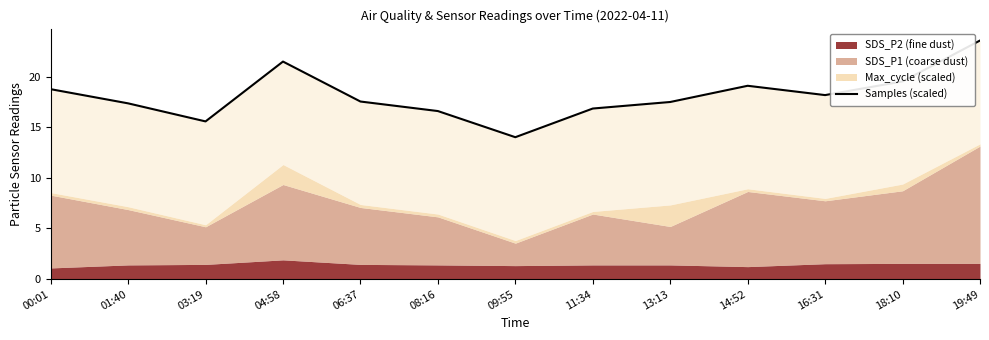

Count the number of categories in the chart.

13